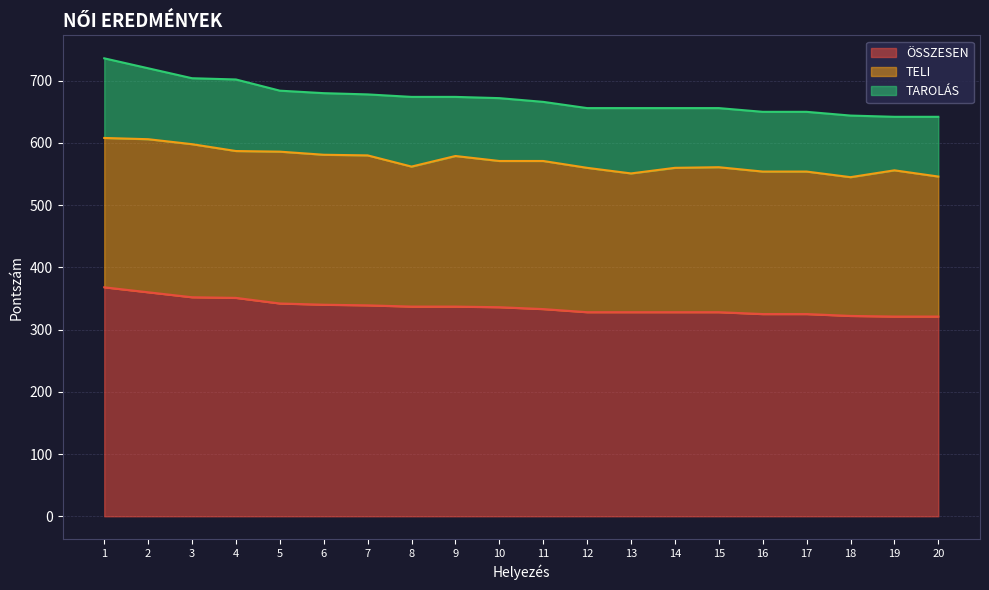

Where does the ÖSSZESEN series first go above 336?

1